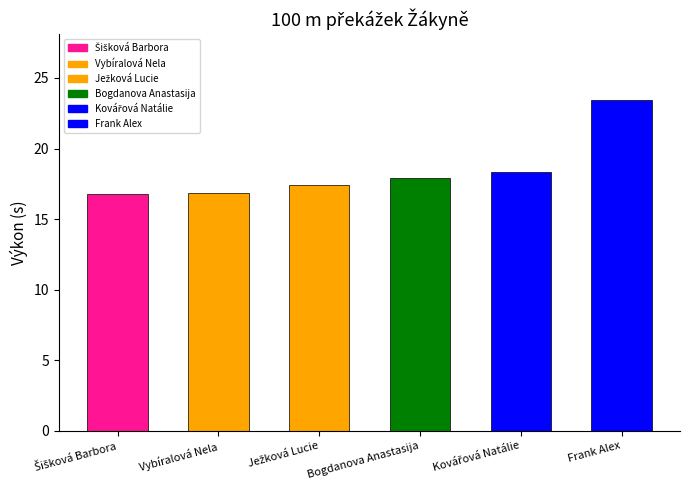

Reading left to right, transcribe all the data shown in this chart.

Šišková Barbora=16.8	Vybíralová Nela=16.8	Ježková Lucie=17.4	Bogdanova Anastasija=17.9	Kovářová Natálie=18.4	Frank Alex=23.4